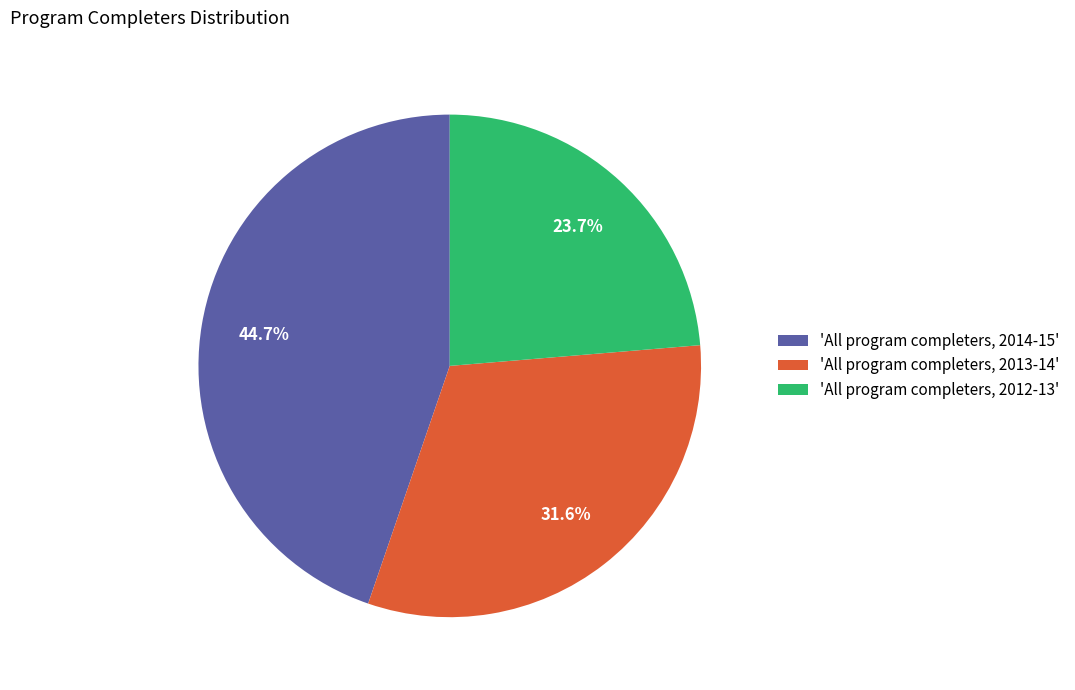

Rank the categories by value from highest to lowest.

'All program completers, 2014-15', 'All program completers, 2013-14', 'All program completers, 2012-13'